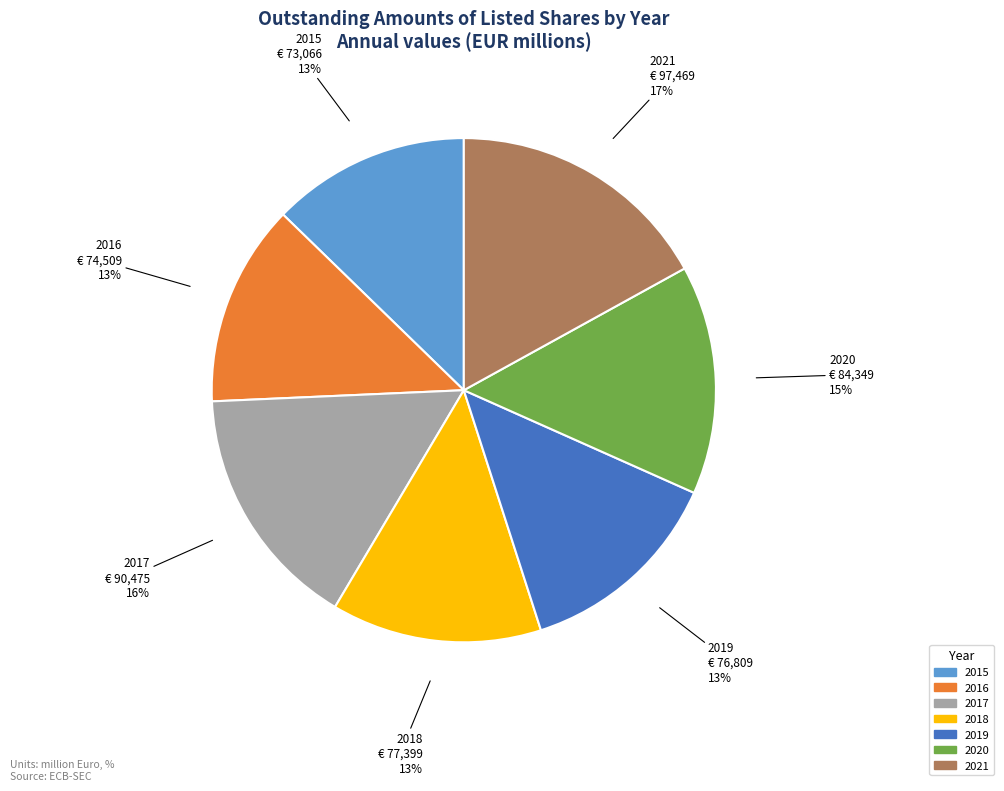

To the nearest percent, what percentage of the pie is 2021?

17%